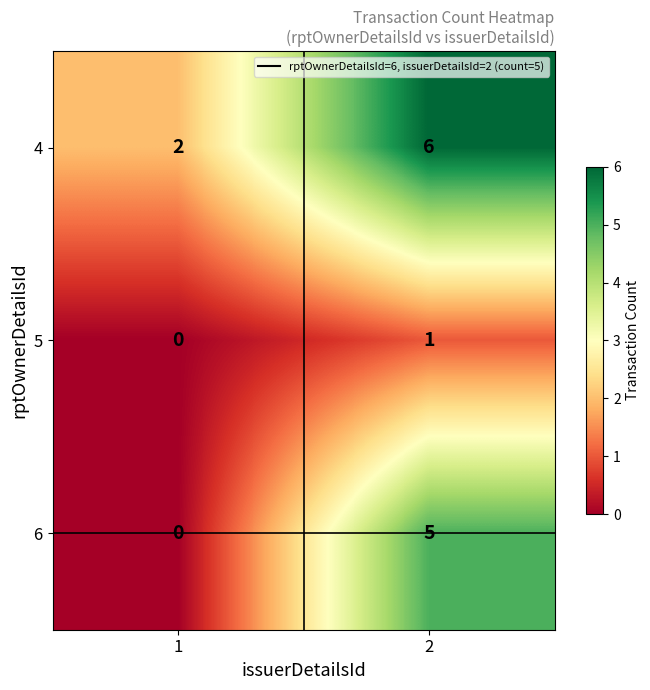

Is the value of 5 at 2 greater than the value of 4 at 2?

No